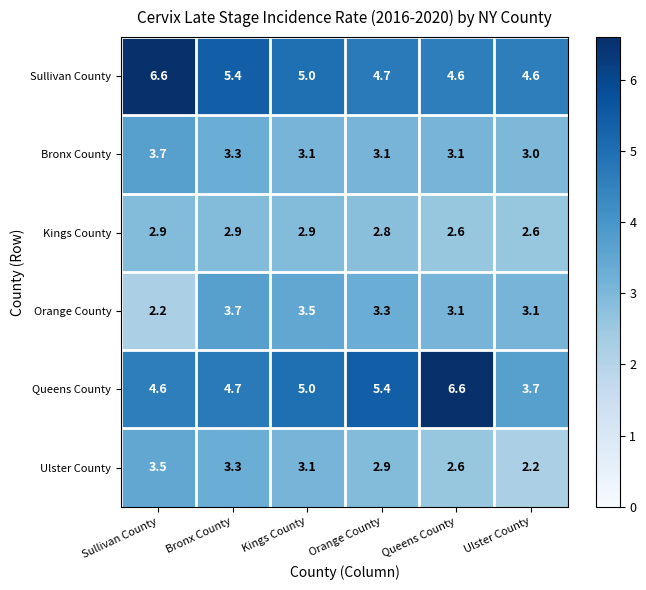

At Orange County, list the series in order from smallest to largest.

Kings County, Ulster County, Bronx County, Orange County, Sullivan County, Queens County